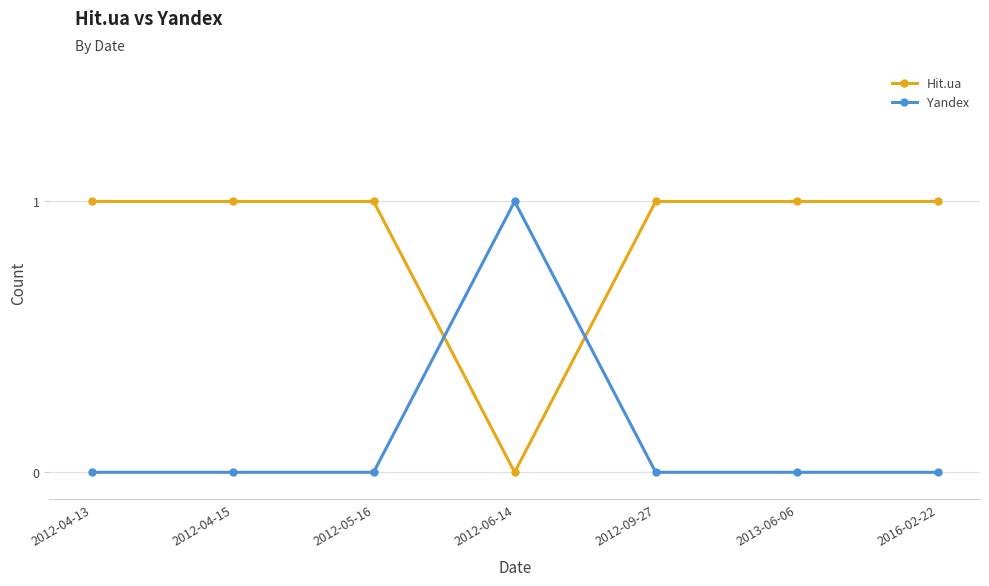

True or false: Hit.ua has a value of 1 at 2013-06-06.

True